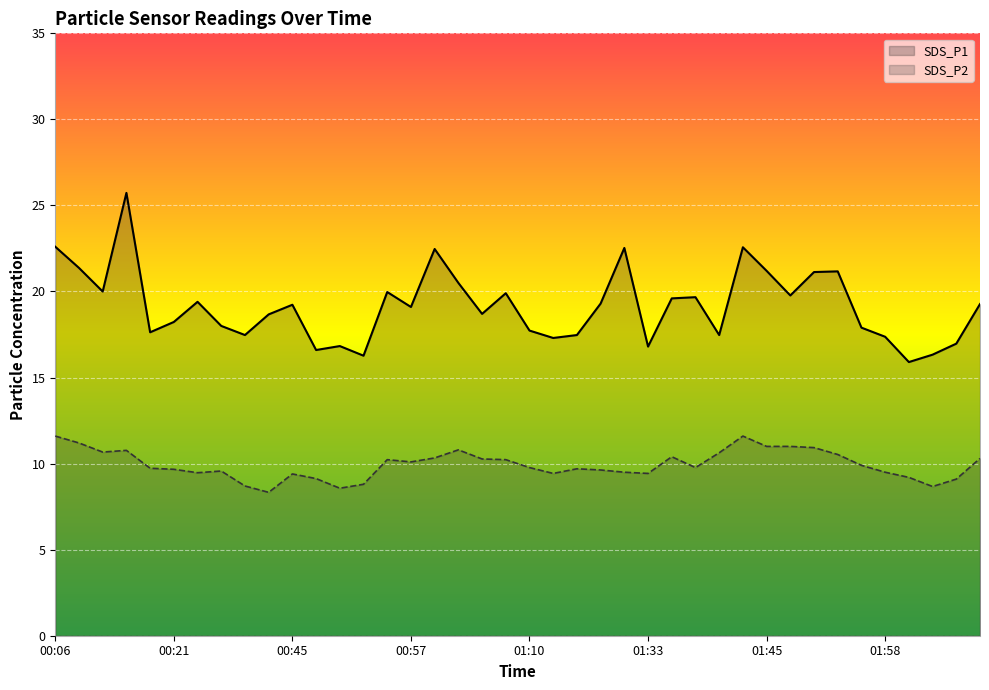

What is the value of the SDS_P2 point at the 31st from the left?

11.0